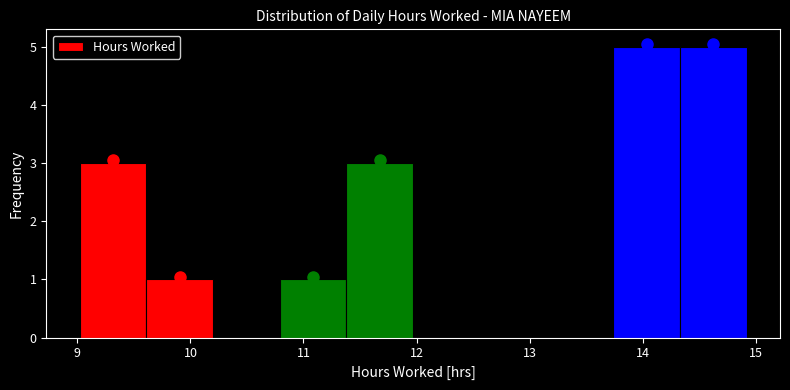

Reading left to right, list every bar in this chart as the range it spans on the x-axis followed by its height. Neither the bar edges nor the heights are printed on the chart, so give them approximately, as read against the axes.

9.02 to 9.61: 3
9.61 to 10.20: 1
10.20 to 10.79: 0
10.79 to 11.38: 1
11.38 to 11.97: 3
11.97 to 12.56: 0
12.56 to 13.15: 0
13.15 to 13.74: 0
13.74 to 14.33: 5
14.33 to 14.92: 5